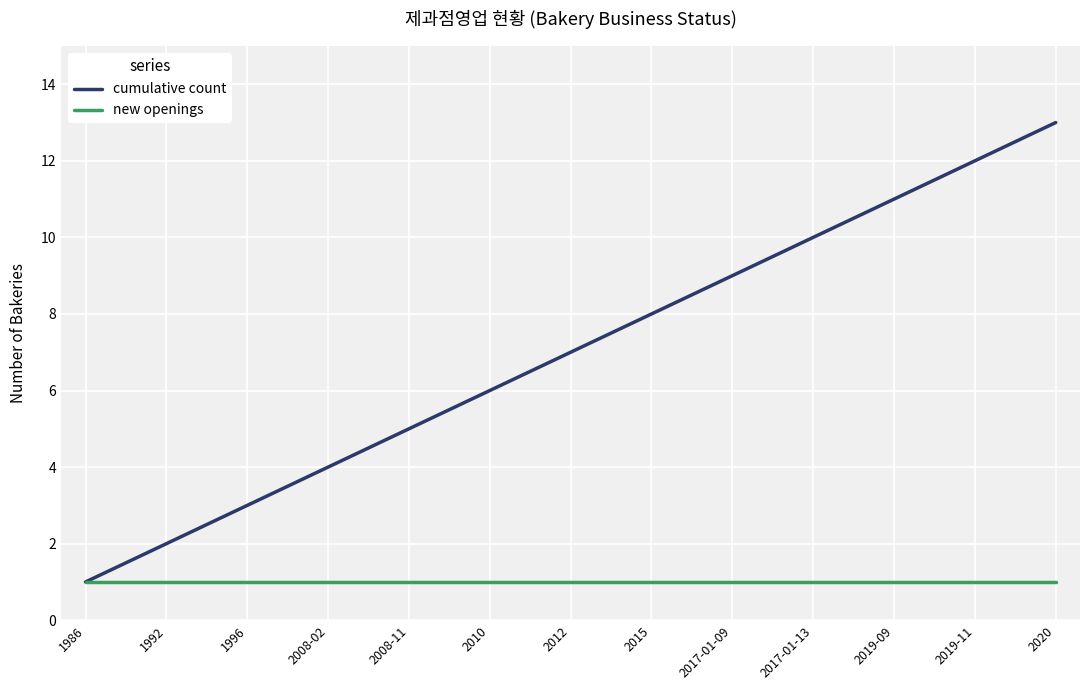

True or false: cumulative count has a value of 18 at 2017-01-13.

False